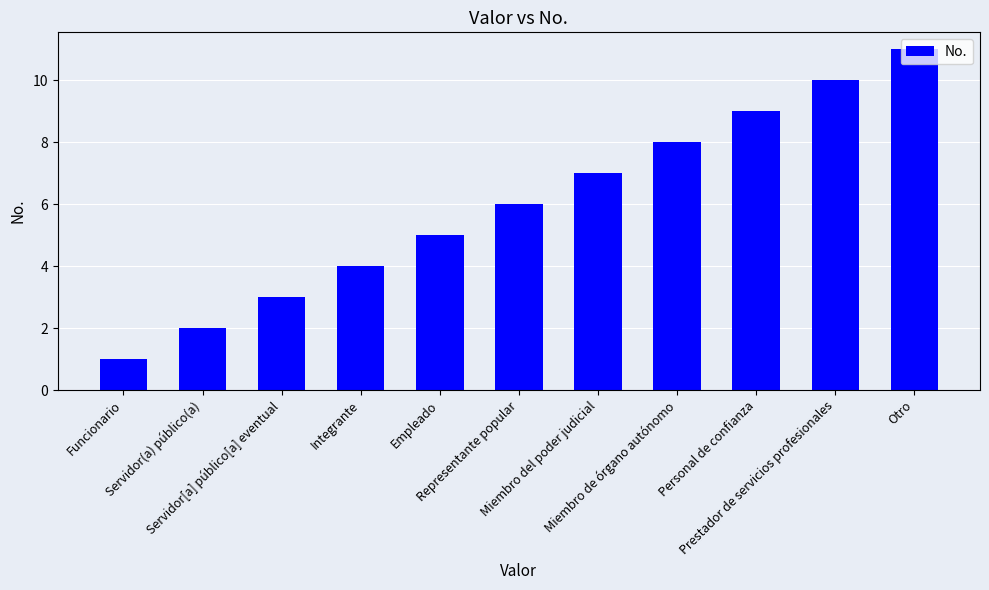

Reading left to right, transcribe all the data shown in this chart.

1	2	3	4	5	6	7	8	9	10	11